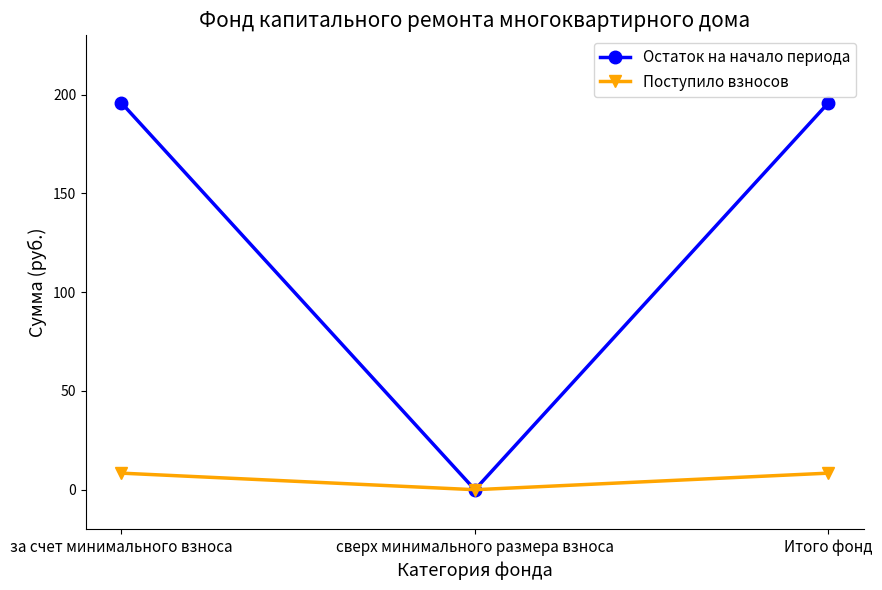

True or false: Остаток на начало периода has a value of 195.9 at Итого фонд.

True